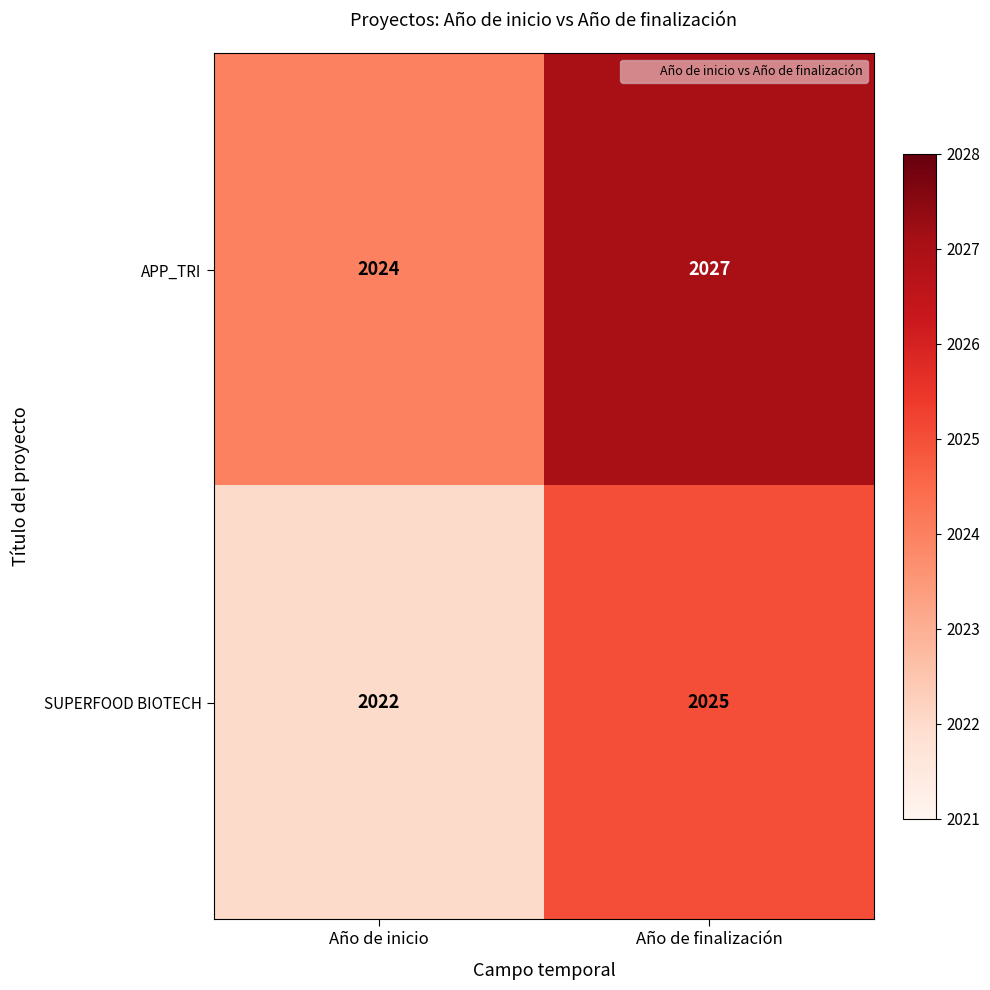

How many series are shown in this chart?

2